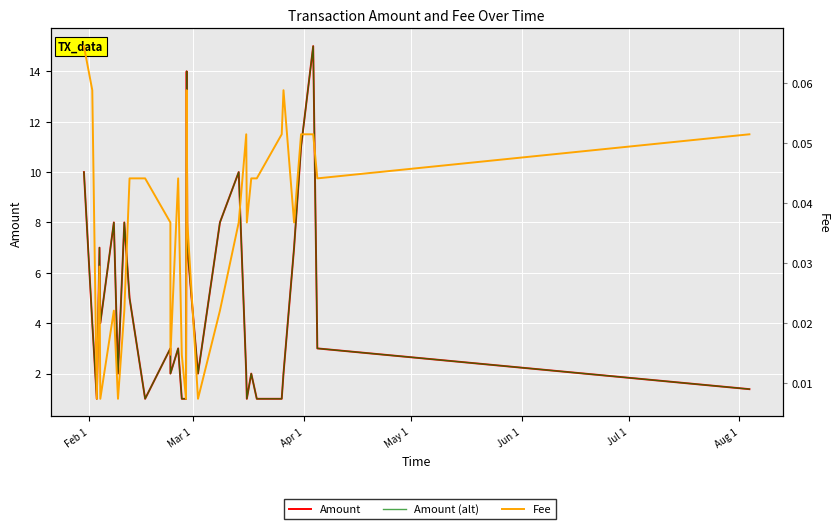

At how many categories does at least one series exceed 8?

5